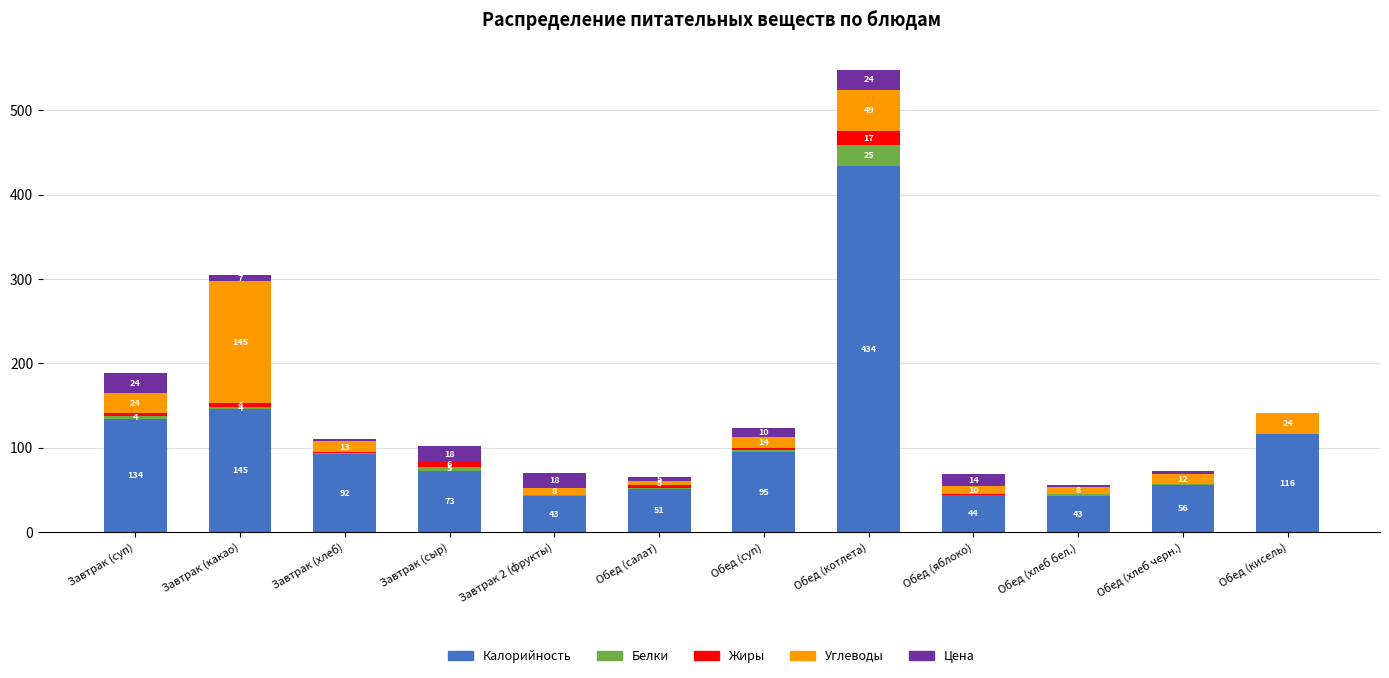

The Калорийность series shows 145.2 at Завтрак (какао). True or false?

True